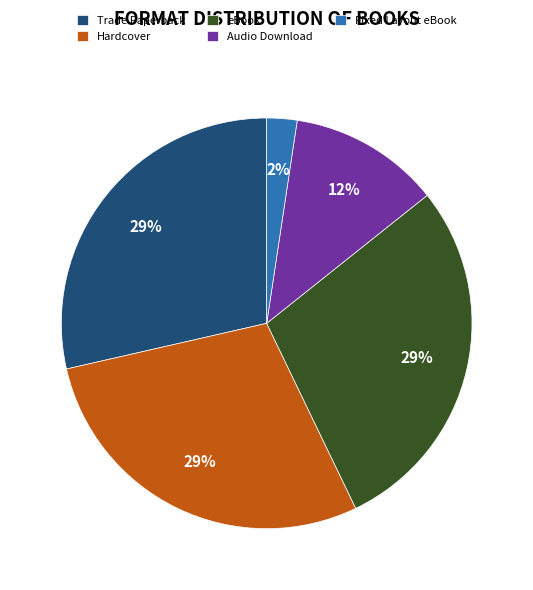

To the nearest percent, what percentage of the pie is Audio Download?

12%